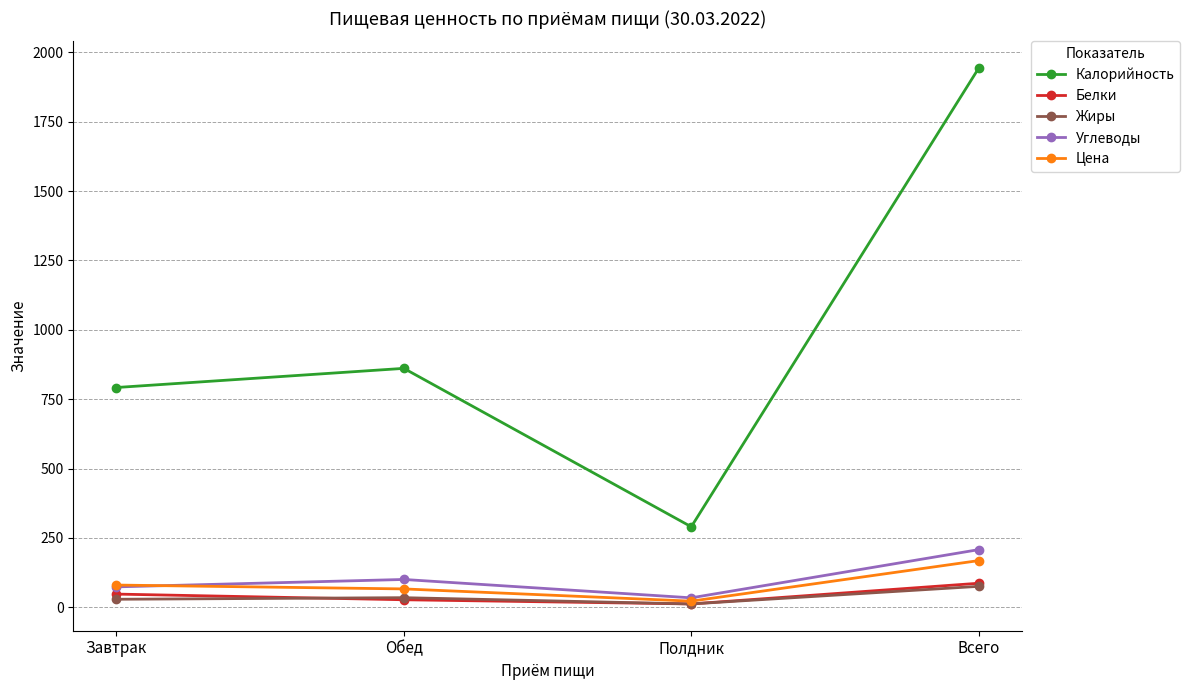

Is this an area chart (filled region under the line)?

No